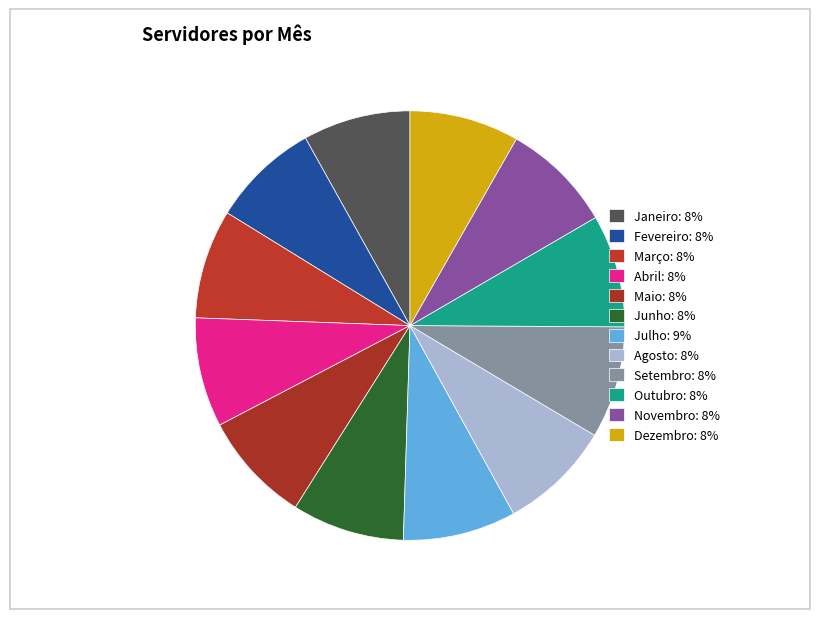

Is it true that Fevereiro is 23% of the pie?

False